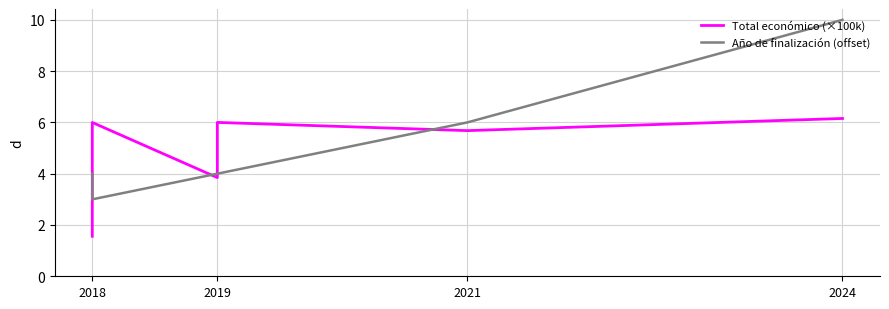

How many interior local valleys does the Total económico (×100k) series have?

2